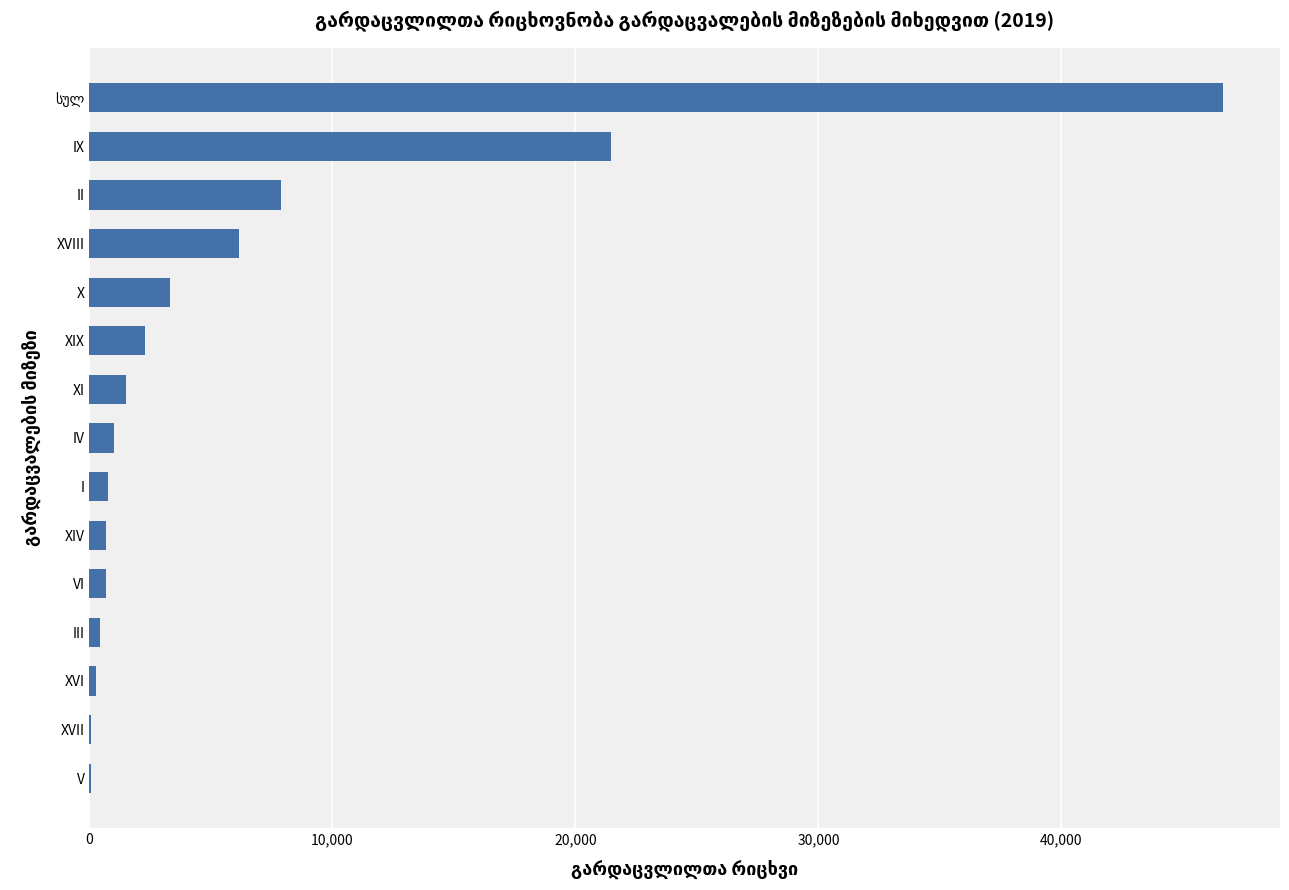

How many distinct data groups are displayed?

1